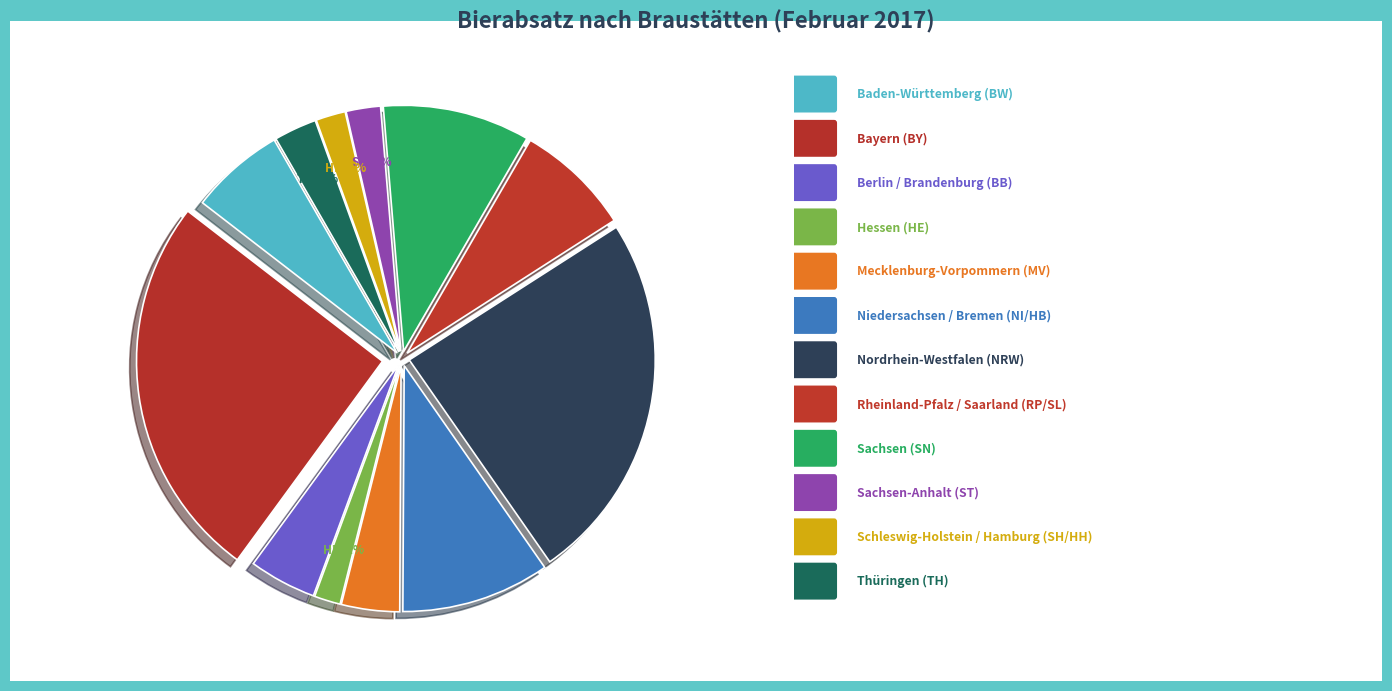

How many segments does this pie chart have?

12